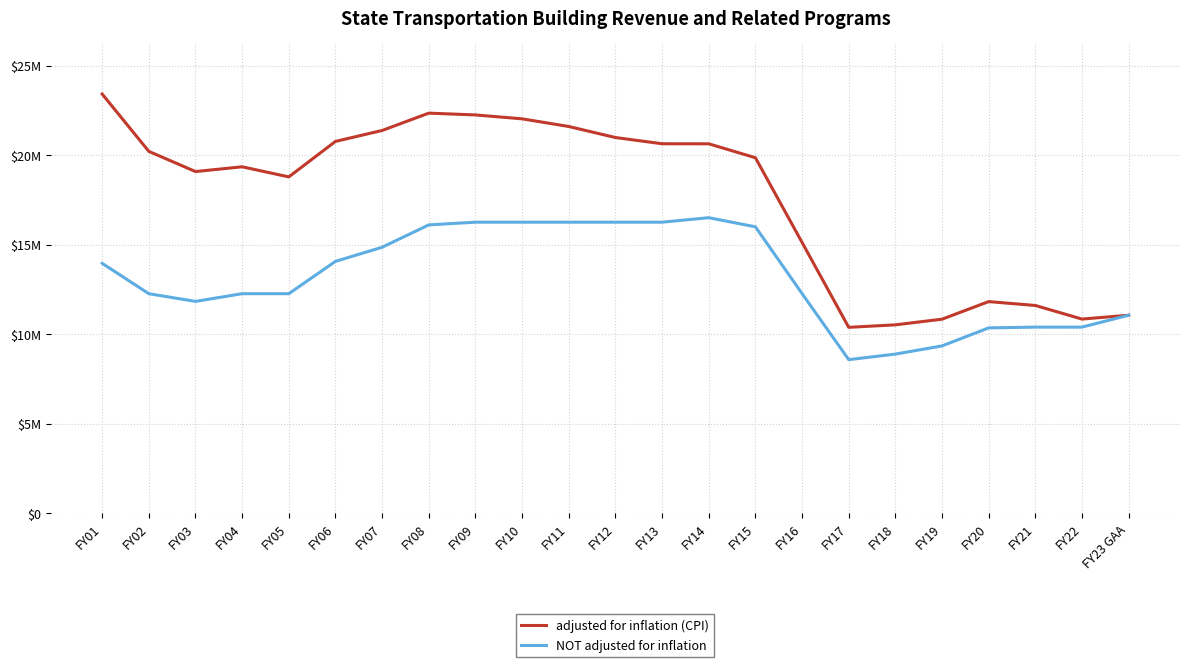

List the series in order of their peak value, lowest first.

NOT adjusted for inflation, adjusted for inflation (CPI)